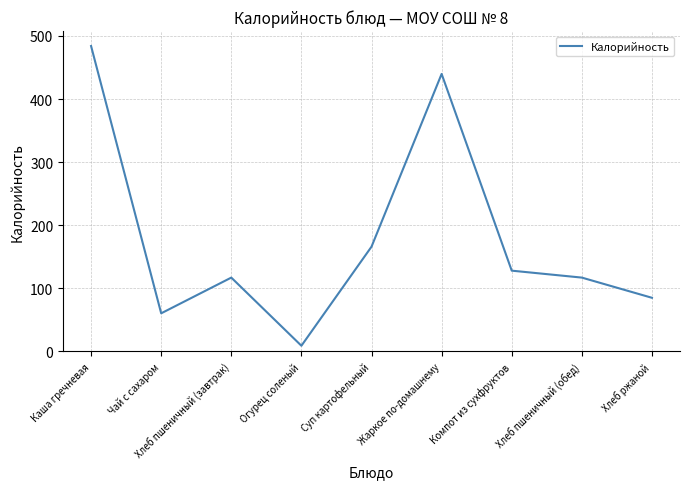

Where is the data nearest to the value 246?

Суп картофельный